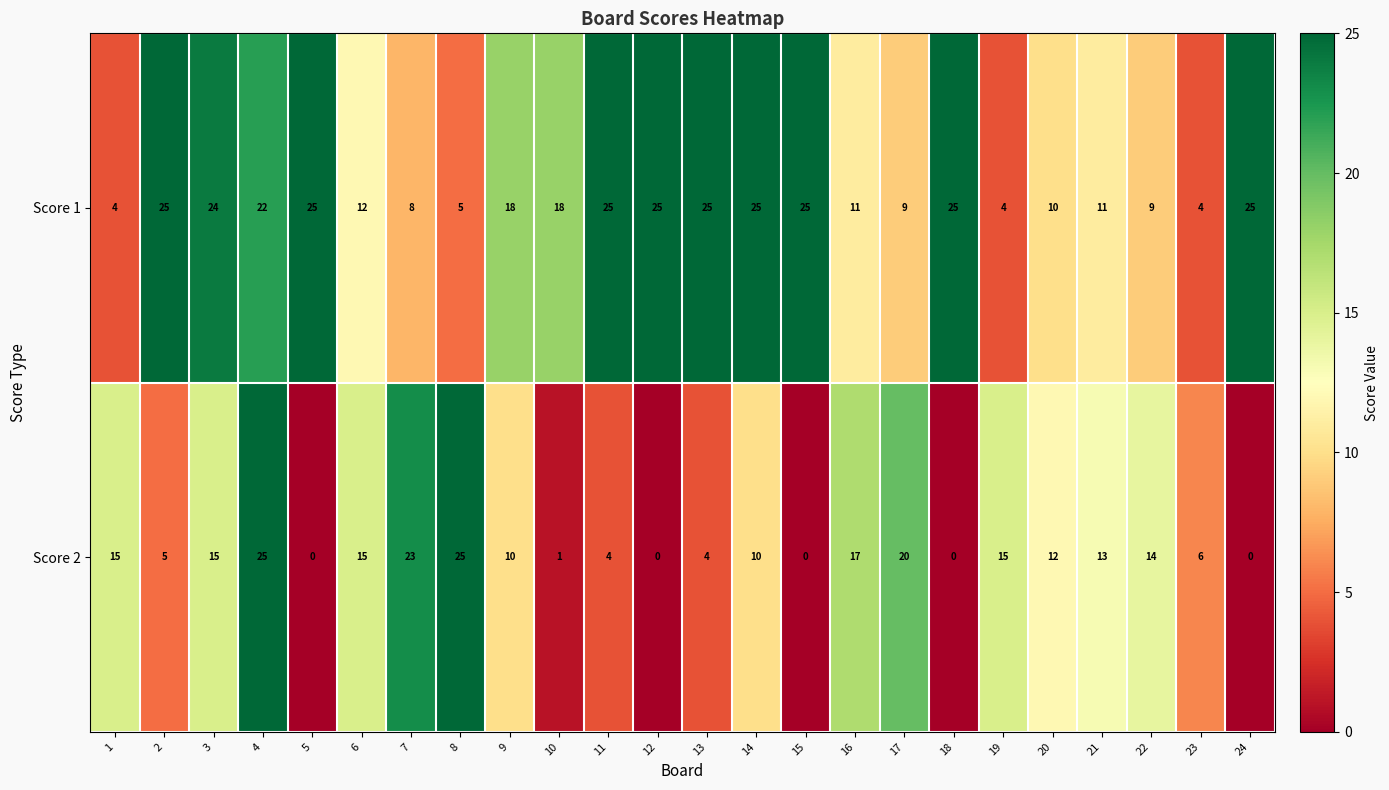

What is the spread (max minus min) of values at 5?

25